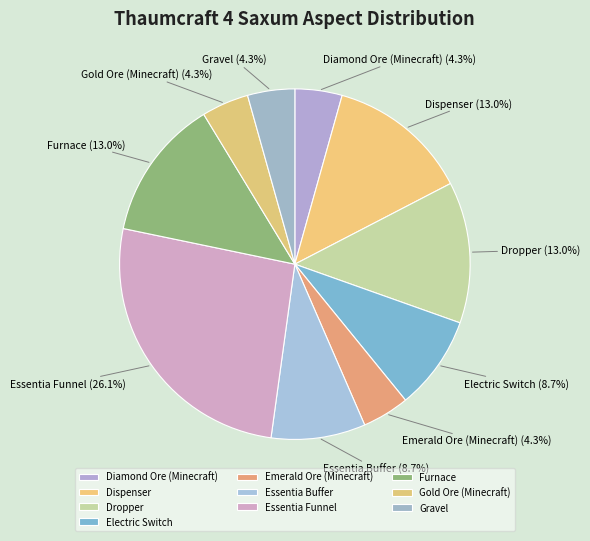

Which category has the biggest portion of the pie?

Essentia Funnel